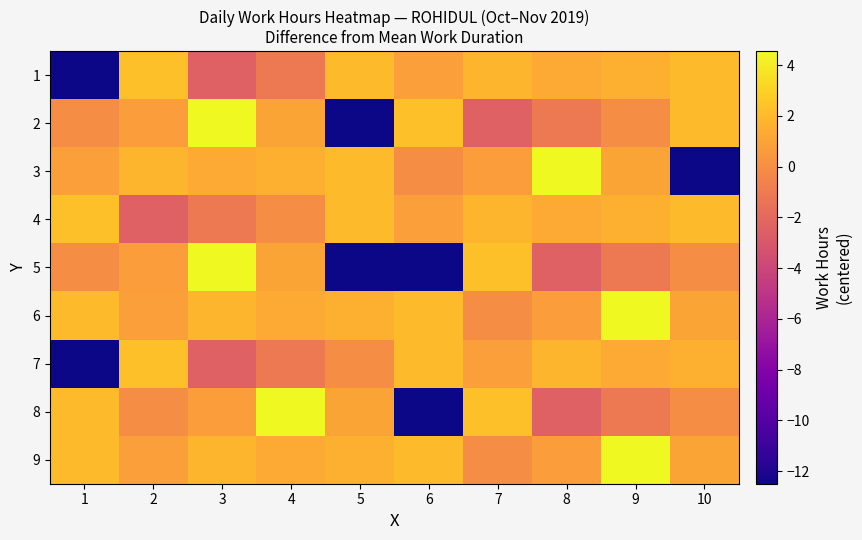

Which label corresponds to the smallest value in the chart?

1